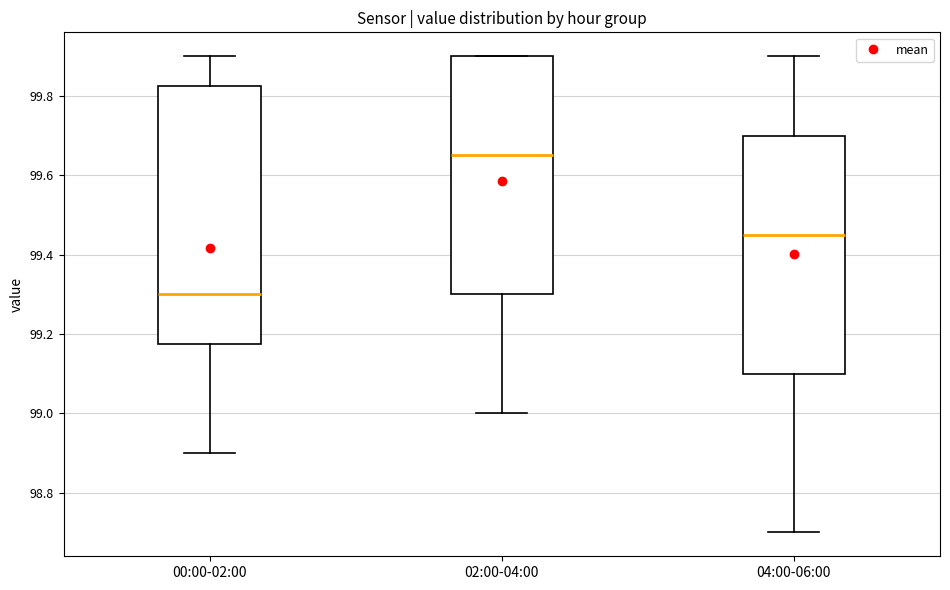

Which box's median line is the lowest?

00:00-02:00